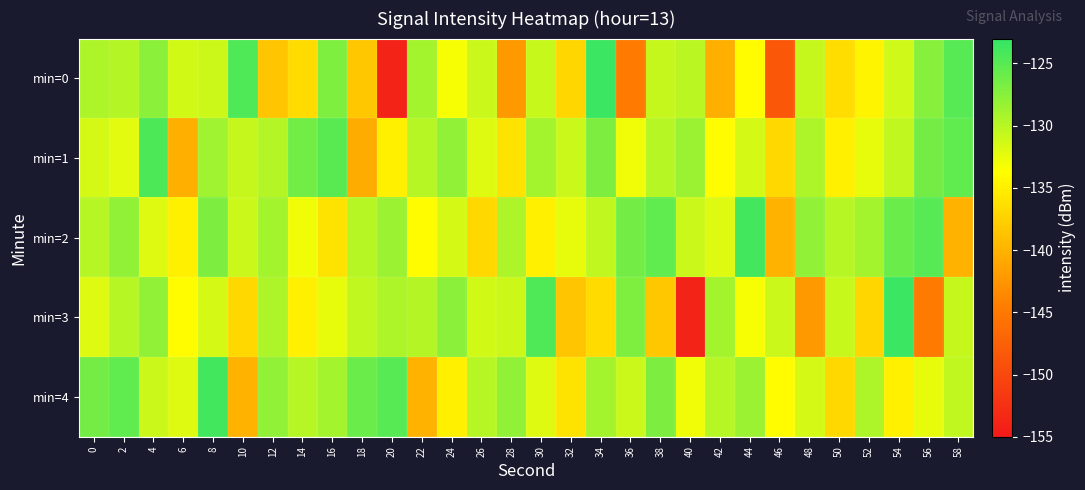

How many distinct data groups are displayed?

5